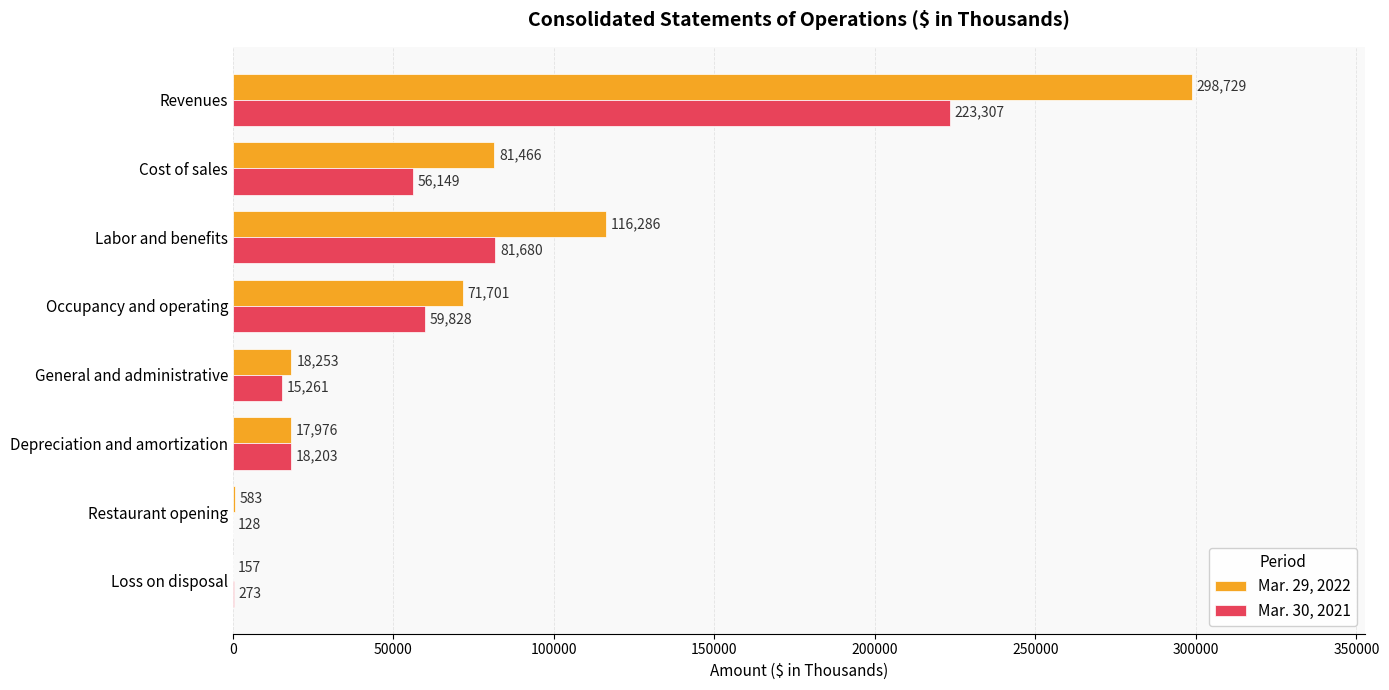

At which label is Mar. 30, 2021 closest to 111717?

Labor and benefits